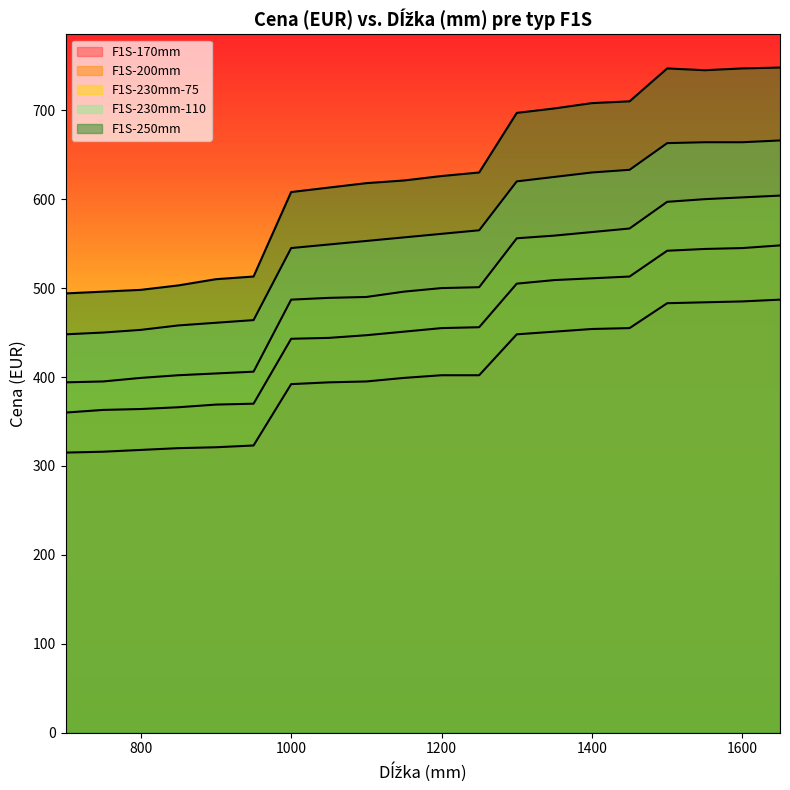

What is the value of the F1S-200mm point at the 14th from the left?

509